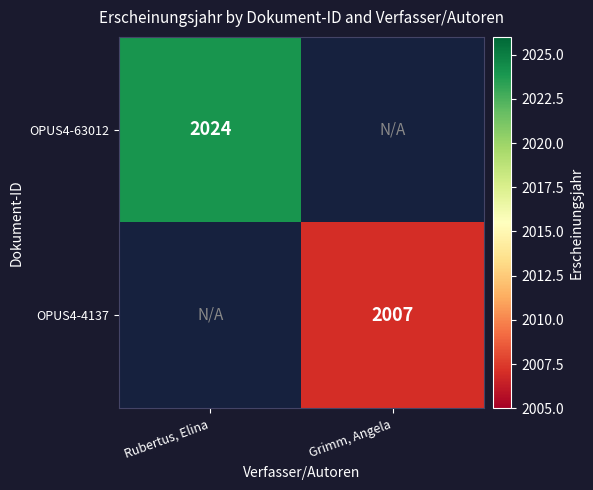

True or false: OPUS4-4137 has a value of 2007 at Grimm, Angela.

True